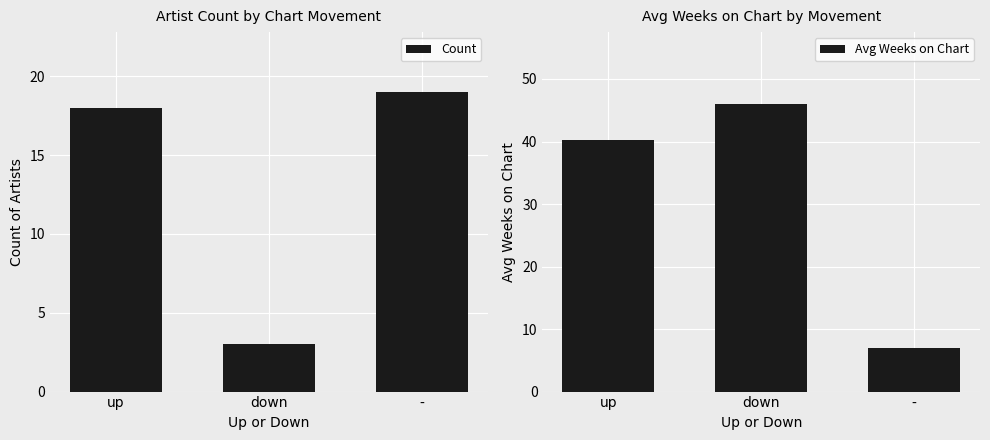

Which label corresponds to the largest value in the chart?

down